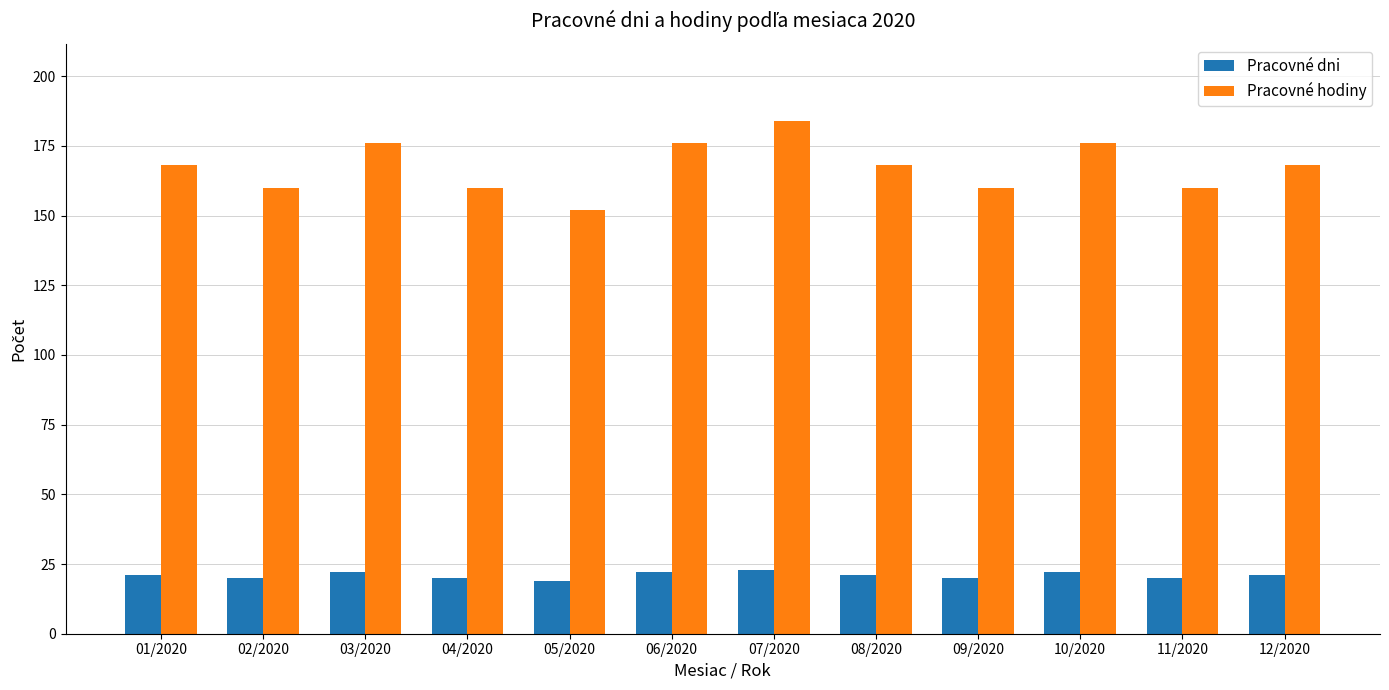

True or false: Pracovné dni has a value of 27 at 11/2020.

False